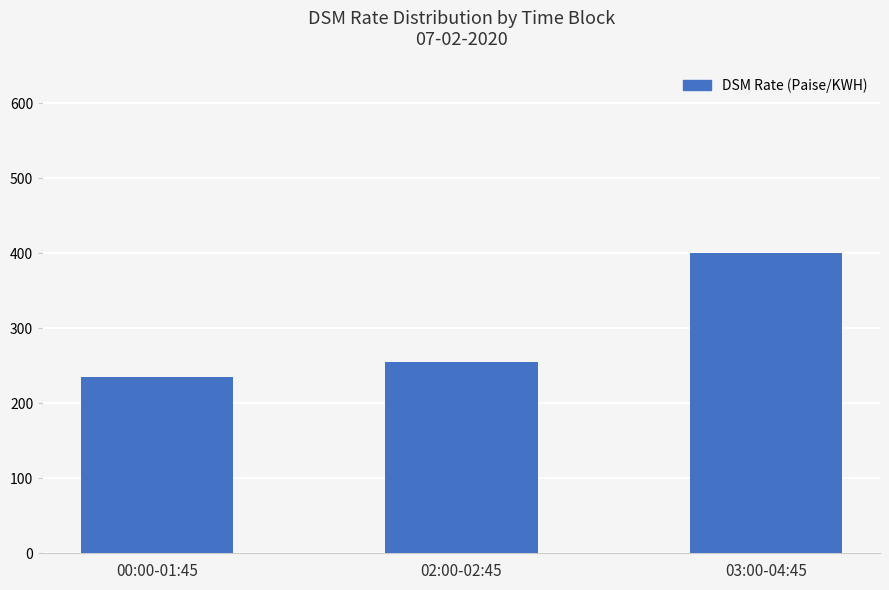

Read the value at 00:00-01:45.

235.1